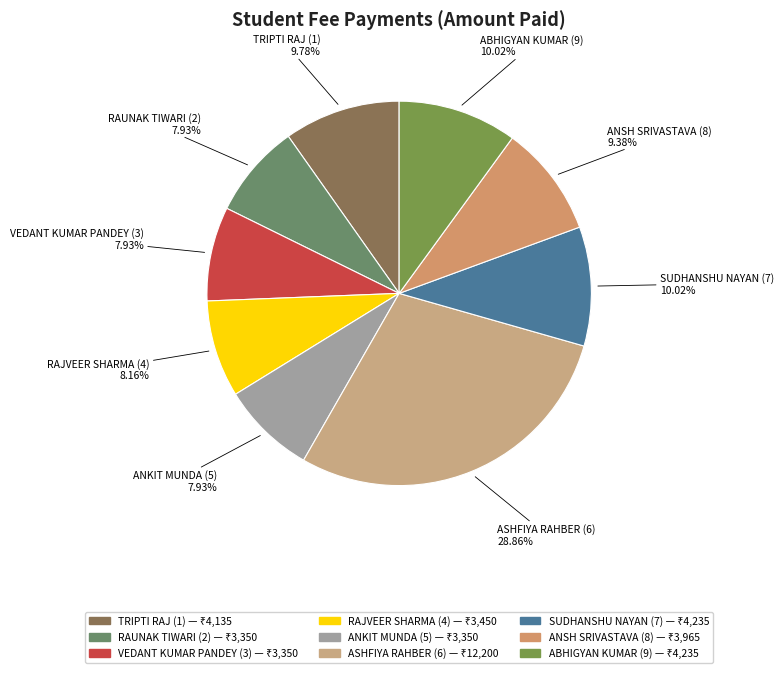

Is ABHIGYAN KUMAR (9) the majority of the pie?

No